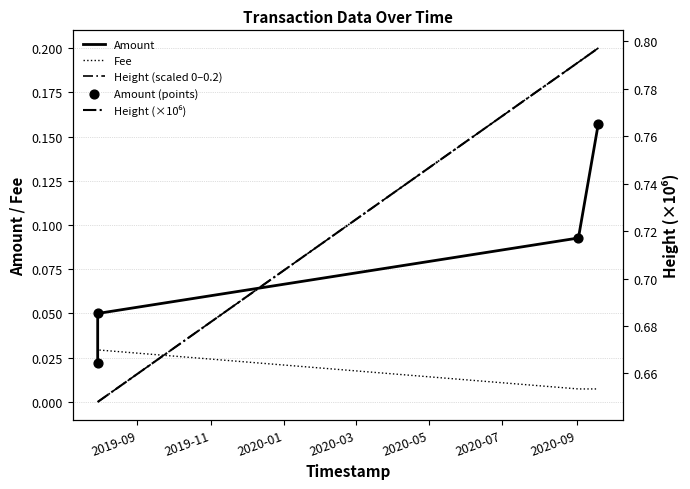

What is the total value across all series at 2019-09?

0.7